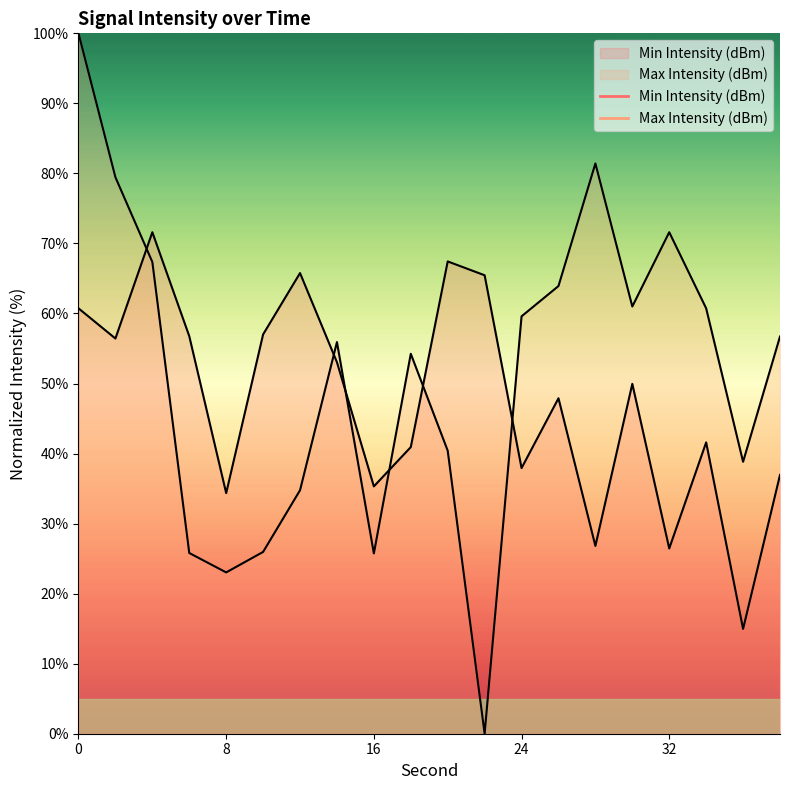

Reading left to right, transcribe all the data shown in this chart.

Min Intensity (dBm): 0=60.7	2=56.4	4=71.6	6=56.8	8=34.4	10=57.0	12=65.8	14=53.0	16=35.3	18=40.9	20=67.4	22=65.5	24=37.9	26=47.9	28=26.8	30=50.0	32=26.5	34=41.6	36=15.0	38=36.9
Max Intensity (dBm): 0=100.0	2=79.5	4=67.4	6=25.8	8=23.0	10=26.0	12=34.8	14=55.9	16=25.7	18=54.2	20=40.4	22=0.0	24=59.6	26=63.9	28=81.4	30=61.0	32=71.6	34=60.7	36=38.8	38=56.7